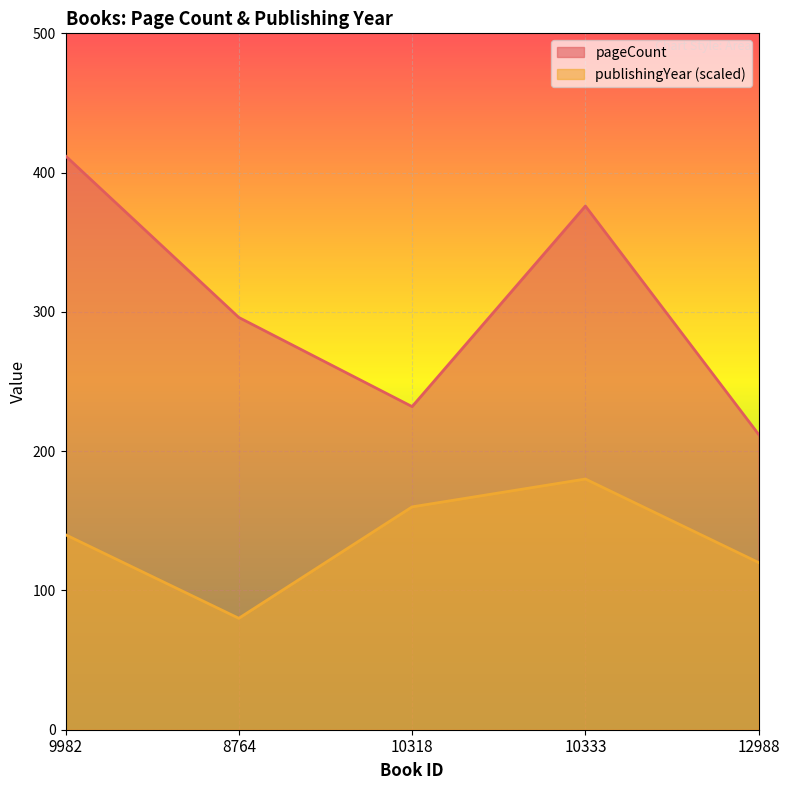

Which series has the largest total across all categories?

pageCount